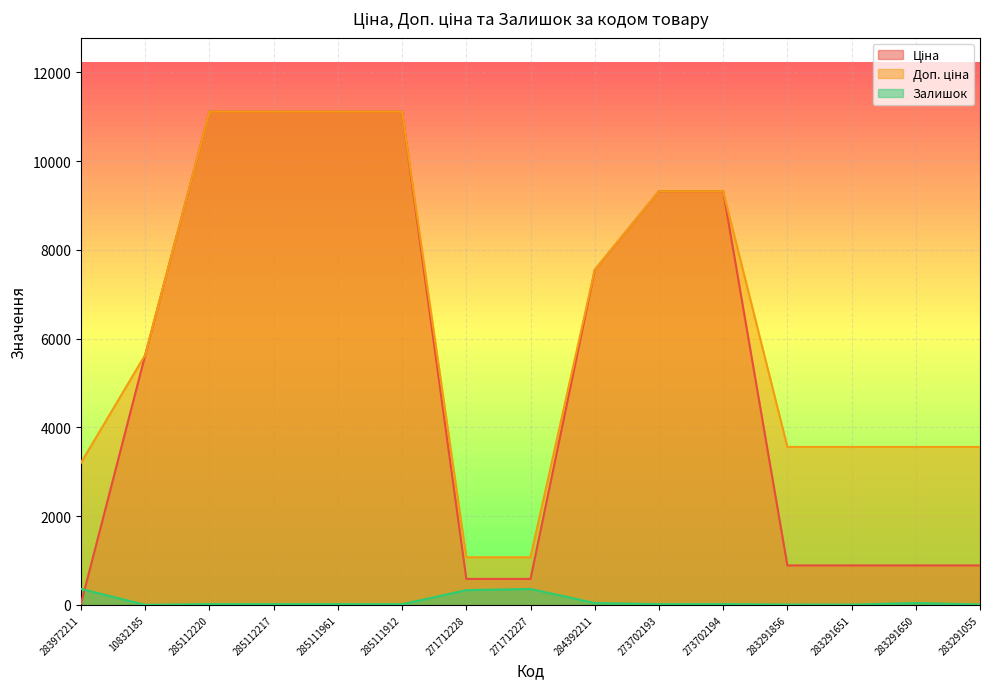

What value does the Доп. ціна series have at 273702193?

9321.4